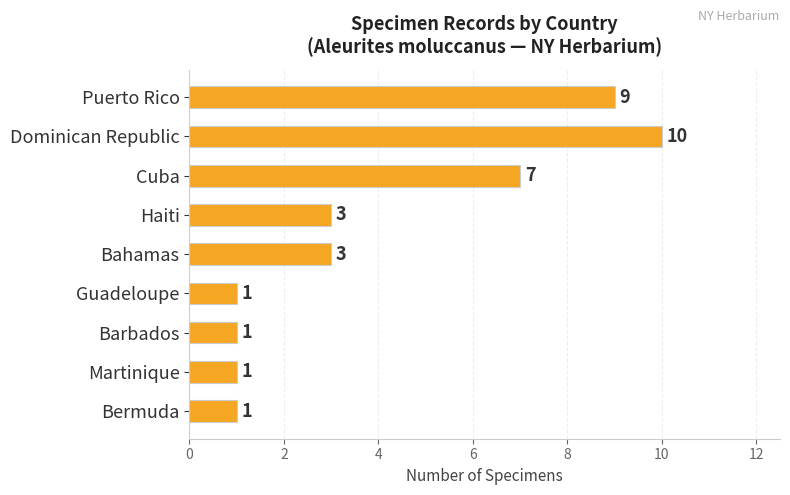

What is the average value?

4